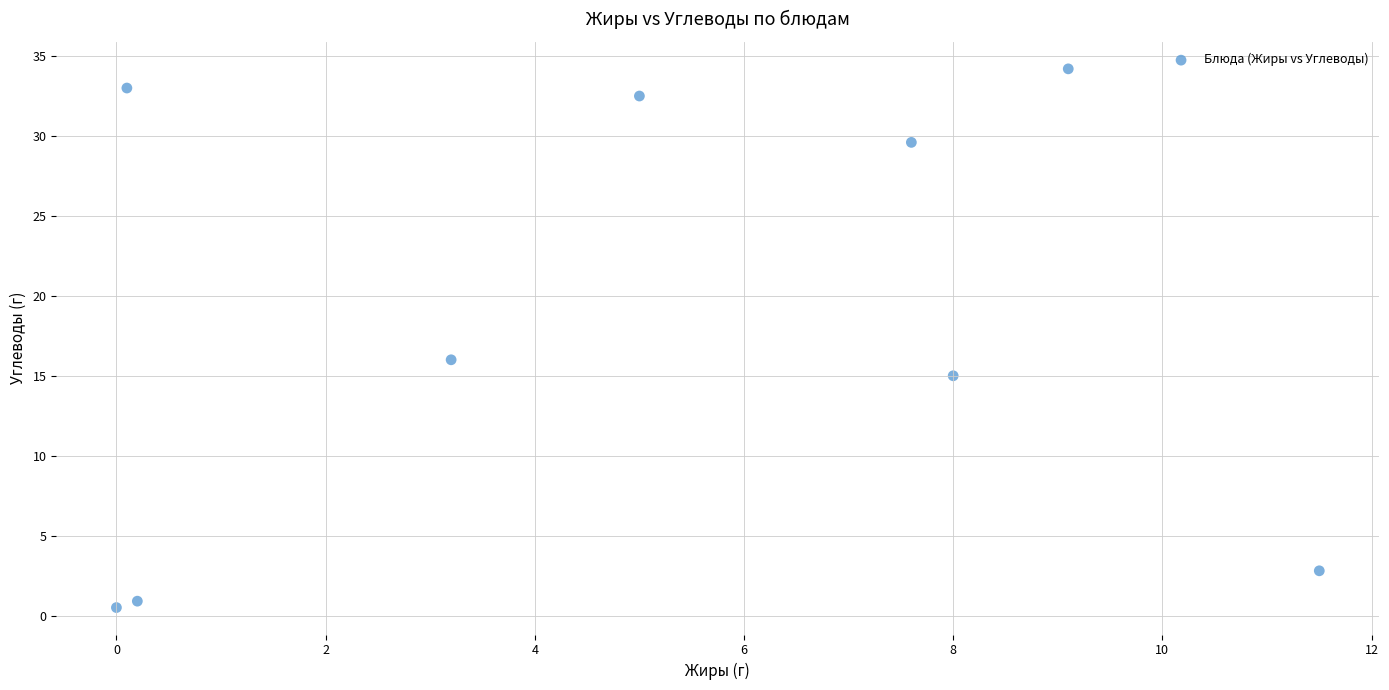

What Y value in the scatter plot is closest to 17?

16.0